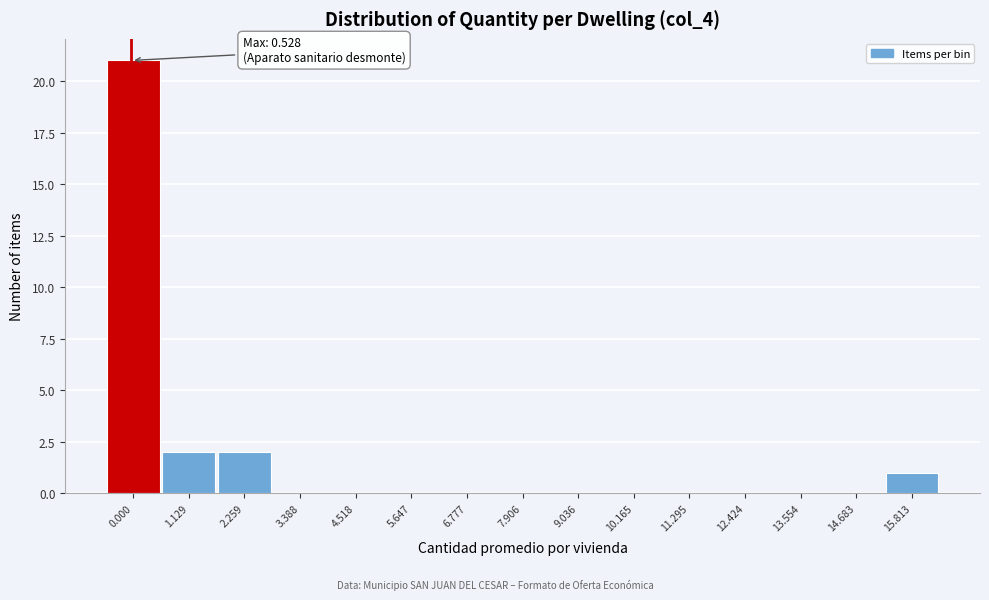

Reading left to right, extract all data points from this chart.

0.000=21	1.129=2	2.259=2	3.388=0	4.518=0	5.647=0	6.777=0	7.906=0	9.036=0	10.165=0	11.295=0	12.424=0	13.554=0	14.683=0	15.813=1